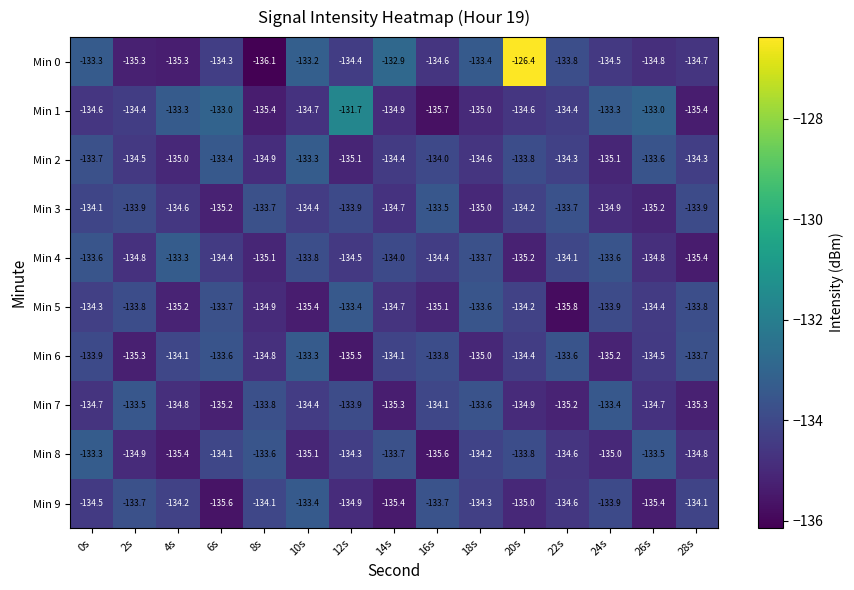

What is the total value across all series at 4s?

-1345.2